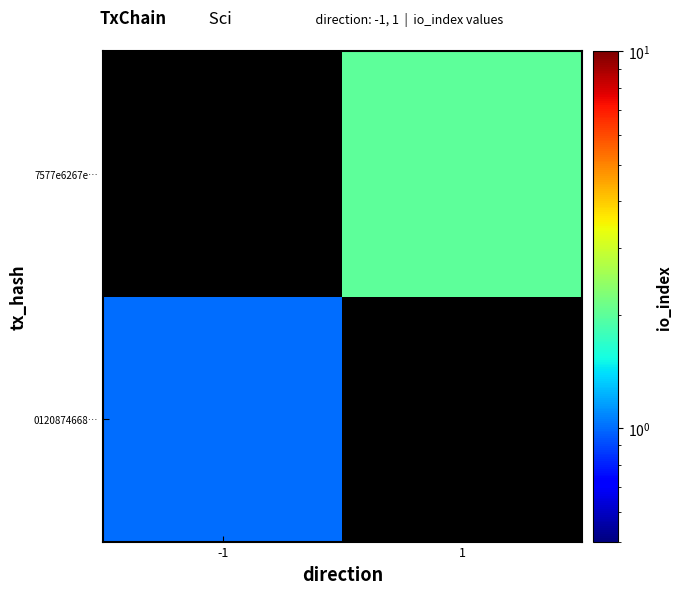

At which label does 0120874668… reach its peak?

-1